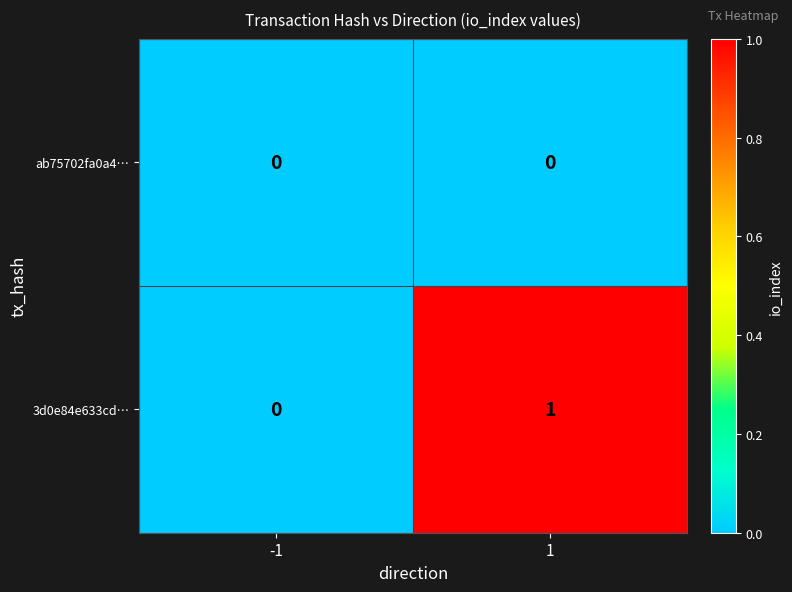

At 1, list the series in order from largest to smallest.

3d0e84e633cd…, ab75702fa0a4…